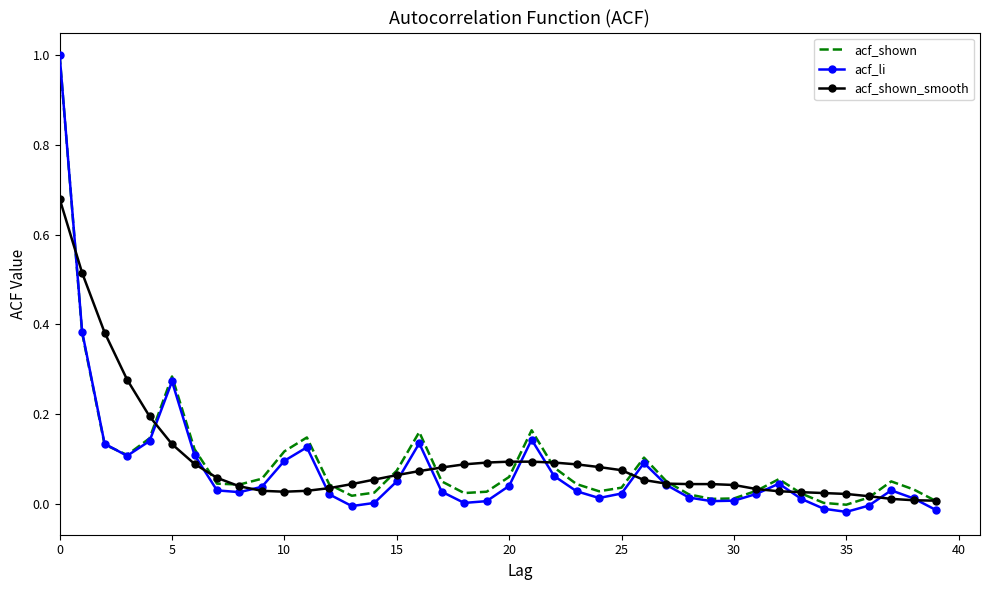

Which series has the largest range (max minus min)?

acf_li